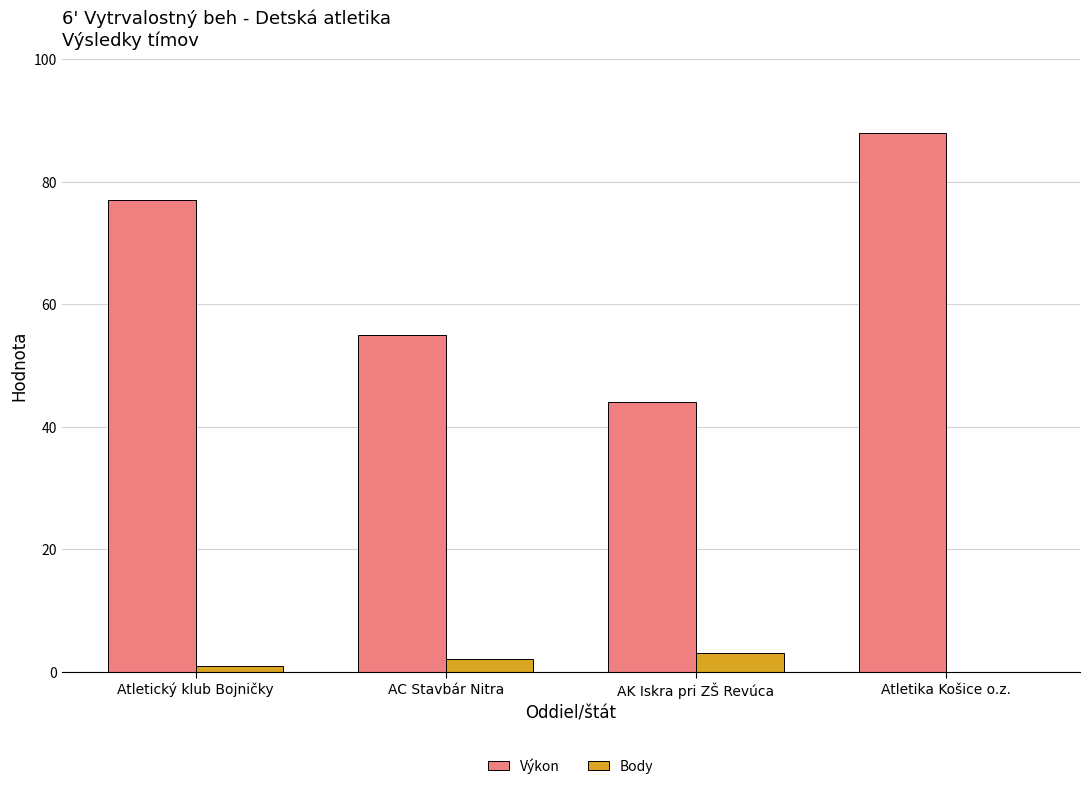

How many data points does each series have?

4